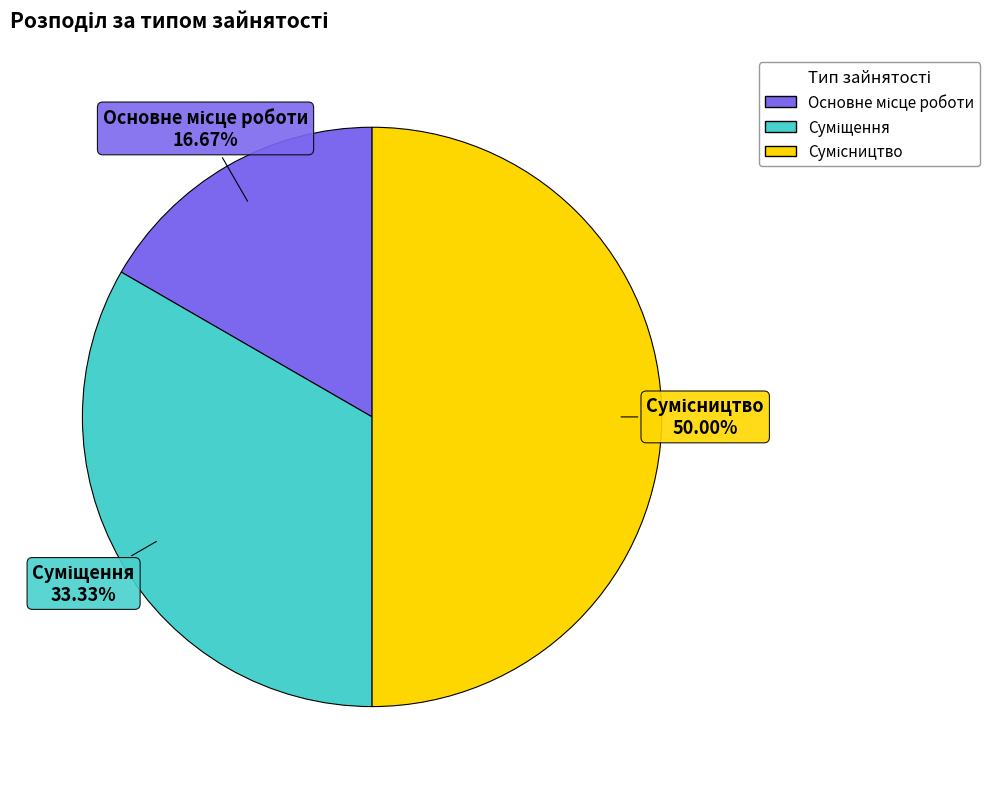

True or false: Суміщення accounts for 33% of the total.

True